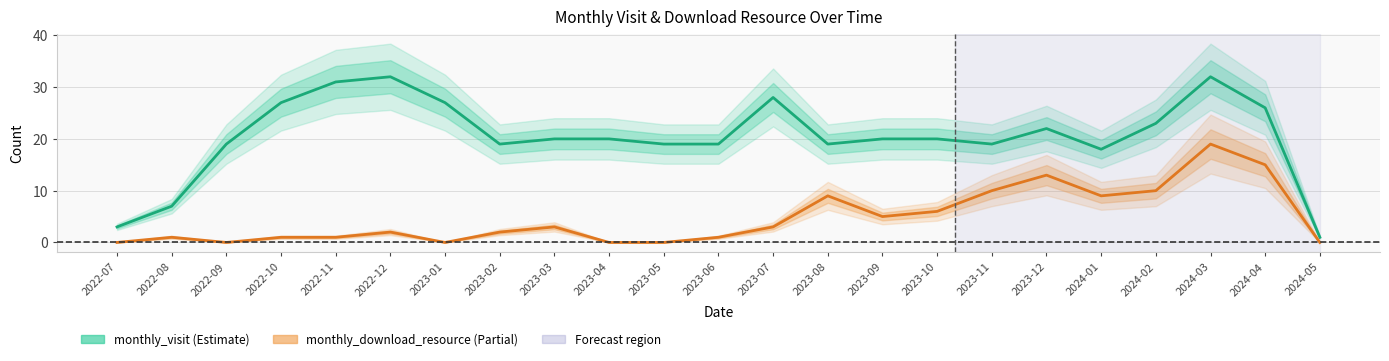

True or false: monthly_visit and monthly_download_resource cross at least once.

False